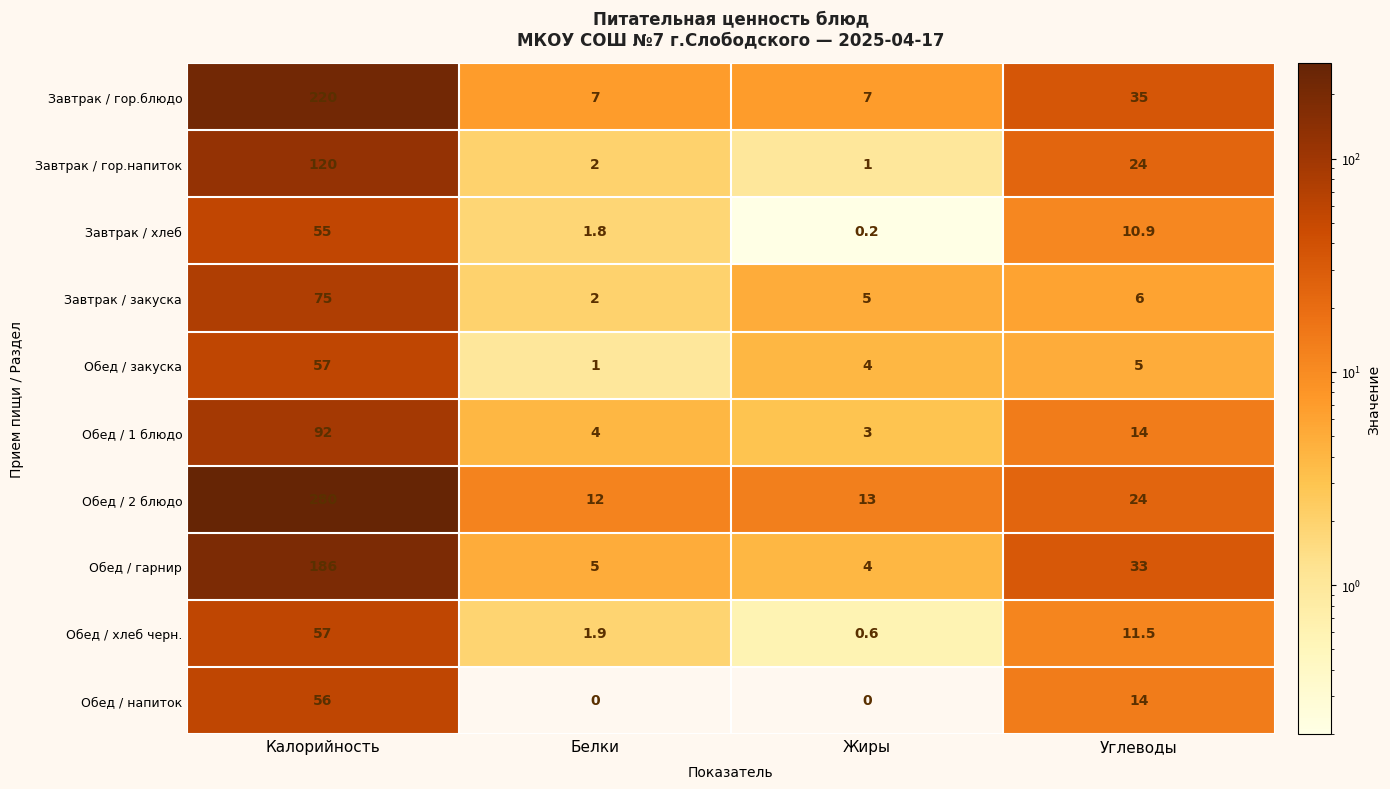

Which series has the largest range (max minus min)?

Обед / 2 блюдо